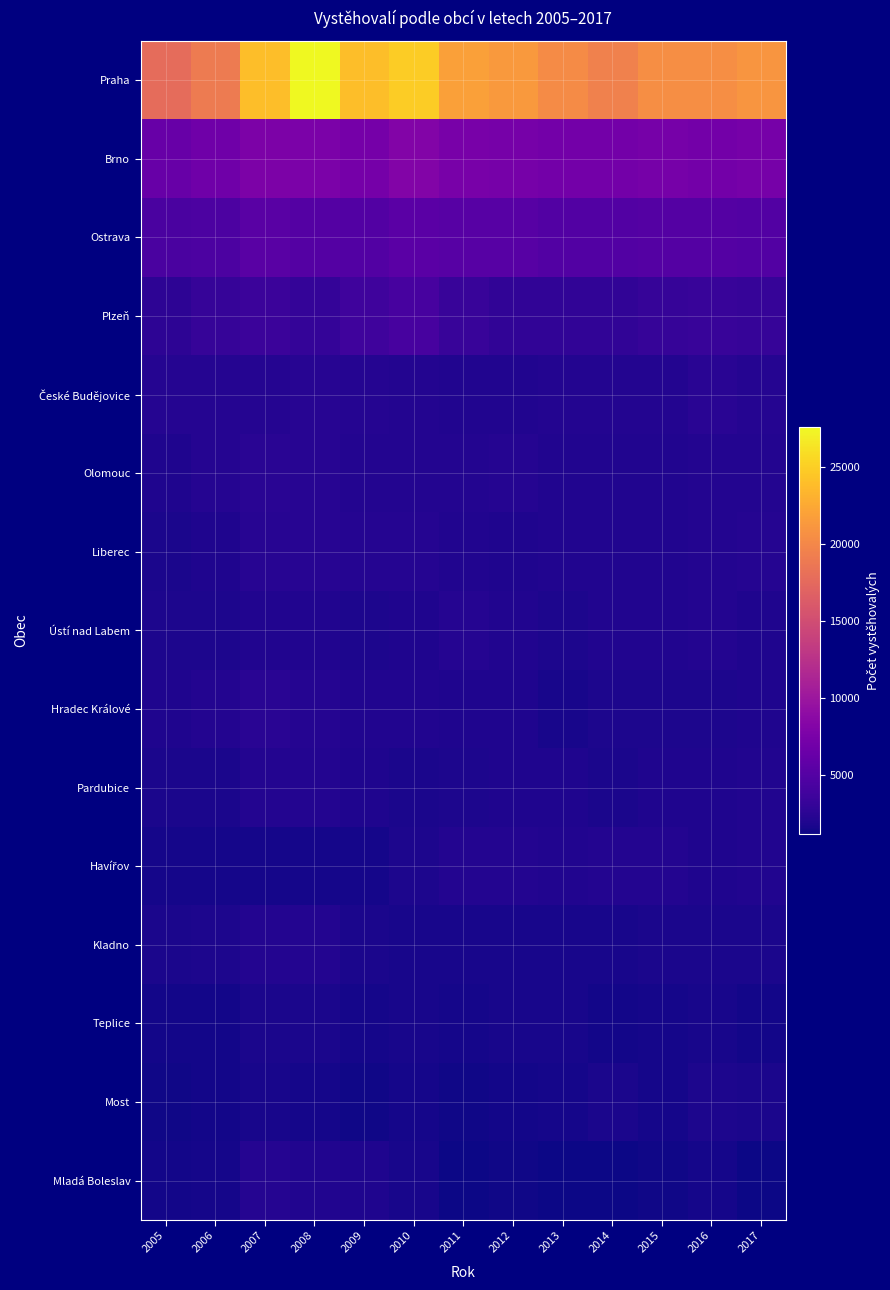

What is the greatest value displayed?

27602